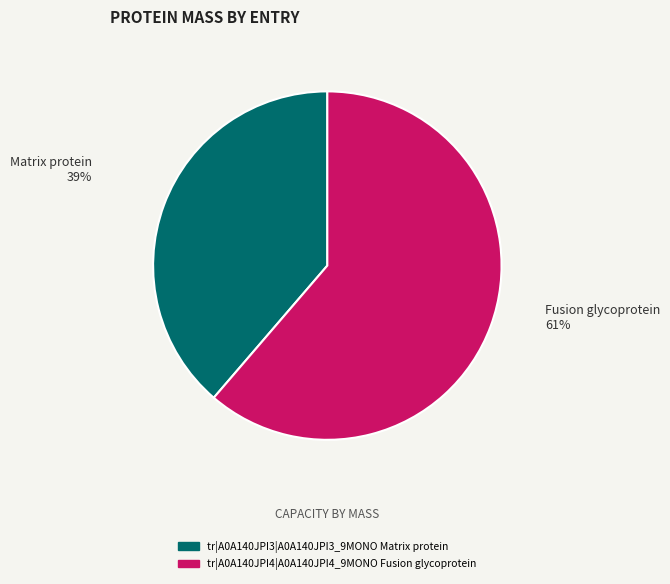

To the nearest percent, what portion does tr|A0A140JPI4|A0A140JPI4_9MONO Fusion glycoprotein represent?

61%